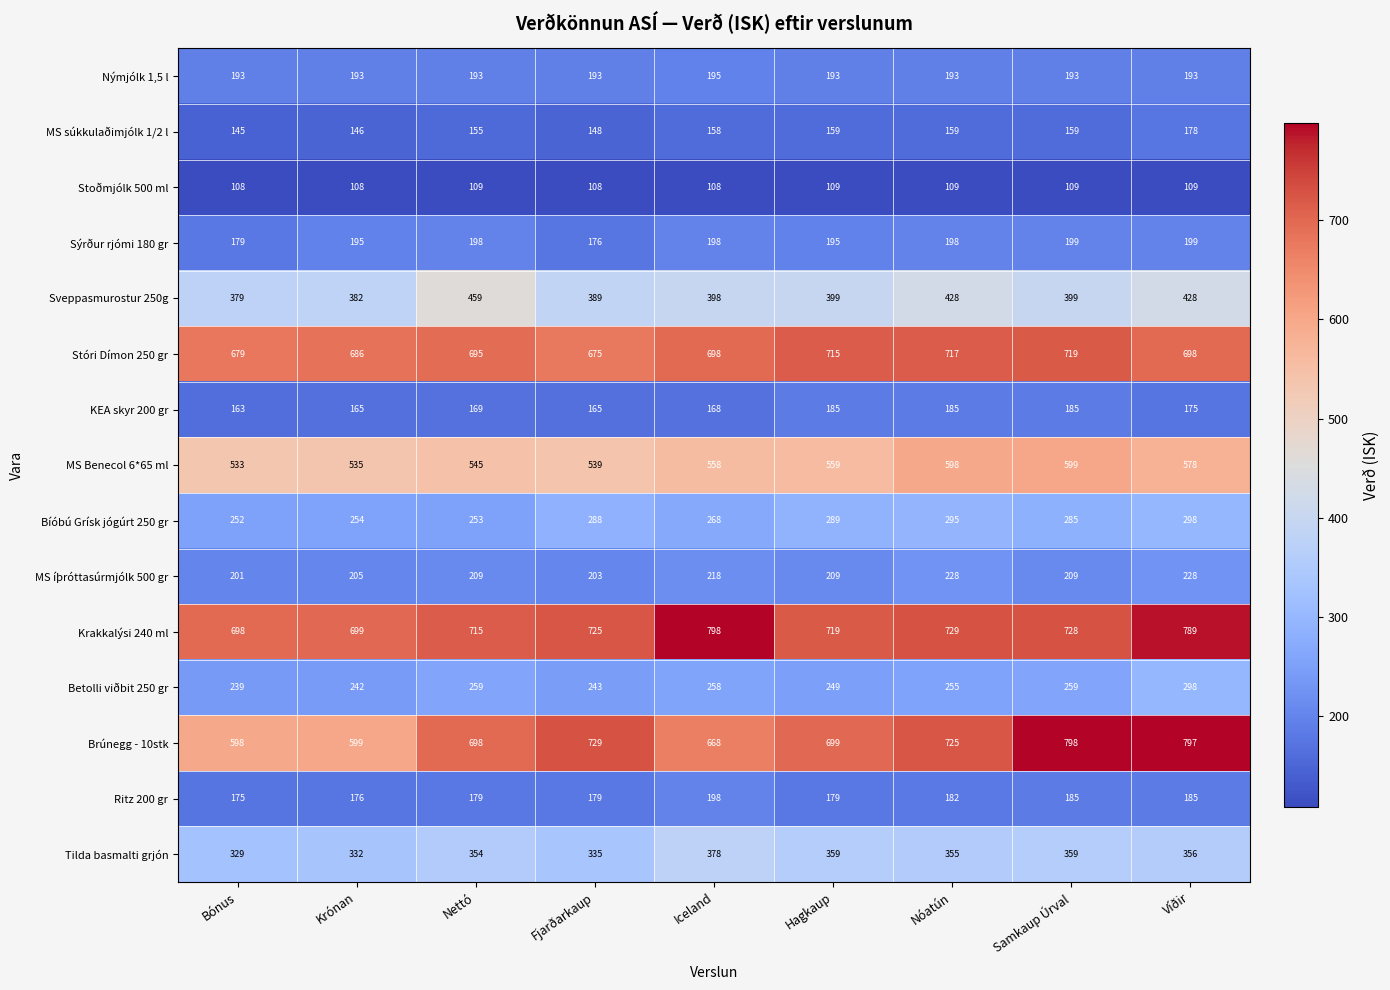

What is the difference between the maximum and minimum values in the MS íþróttasúrmjólk 500 gr series?

27